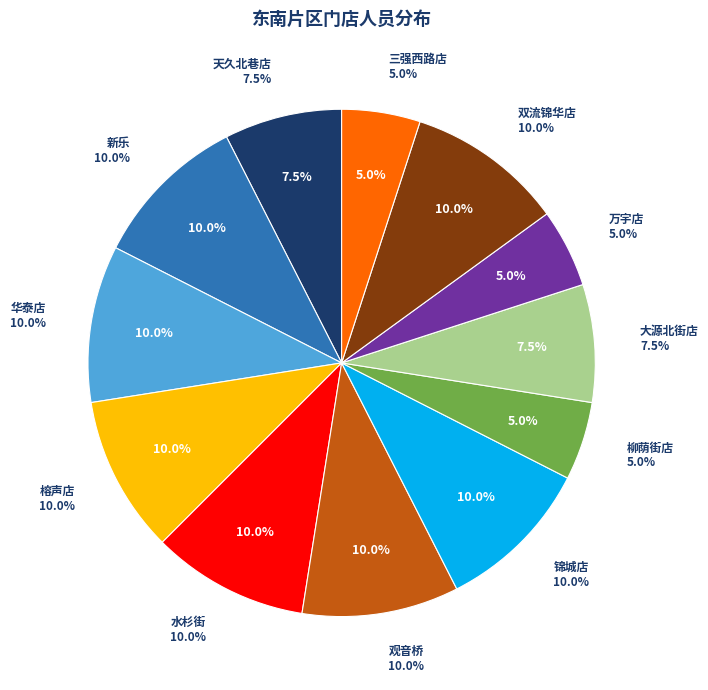

What percentage is NOT represented by 华泰店?

90.0%